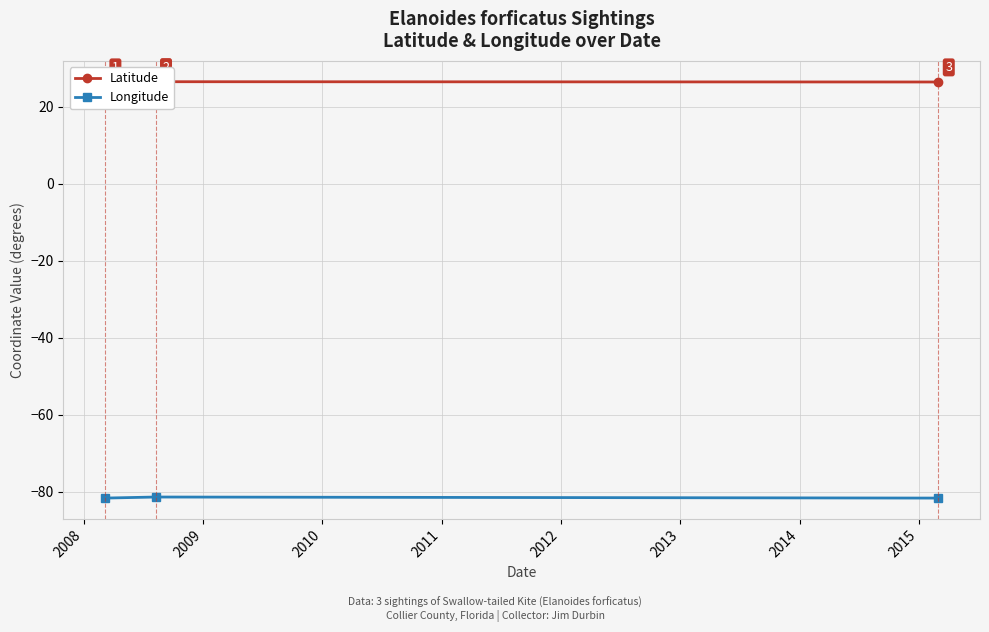

What is the minimum value for Longitude?

-81.6